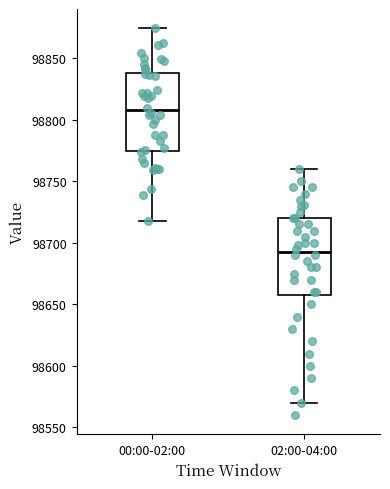

Which box's median line is the lowest?

02:00-04:00